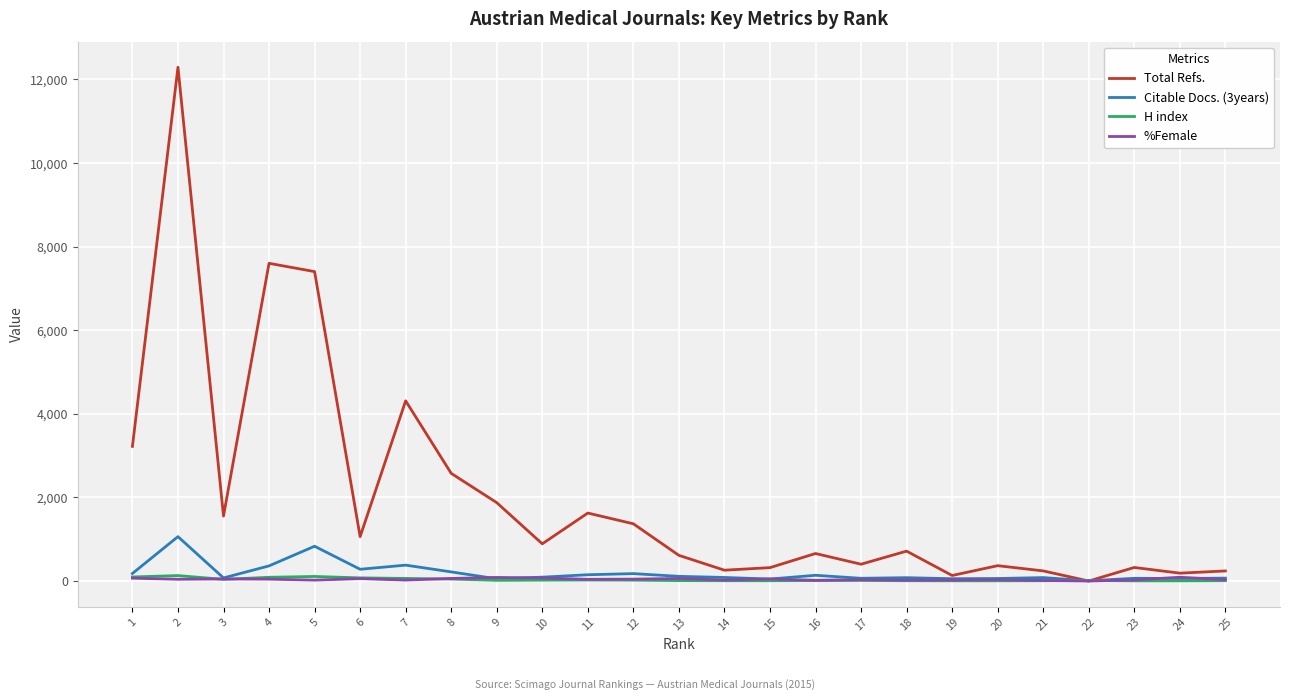

What is the sum of all %Female values?

1039